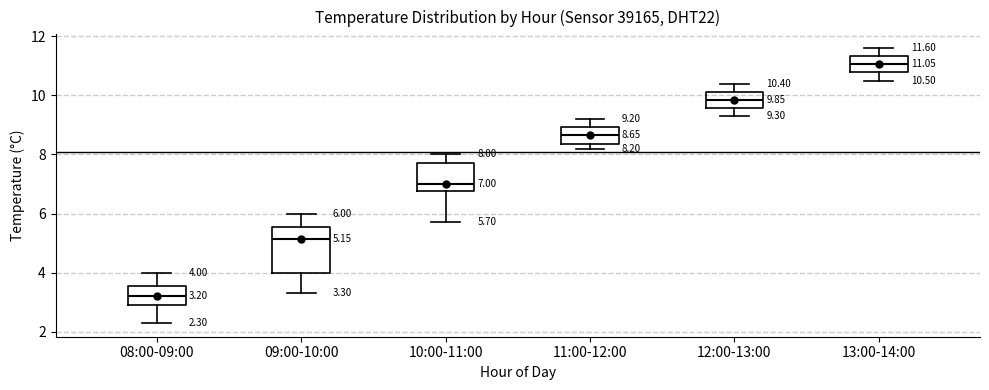

Which box's median line is the highest?

13:00-14:00